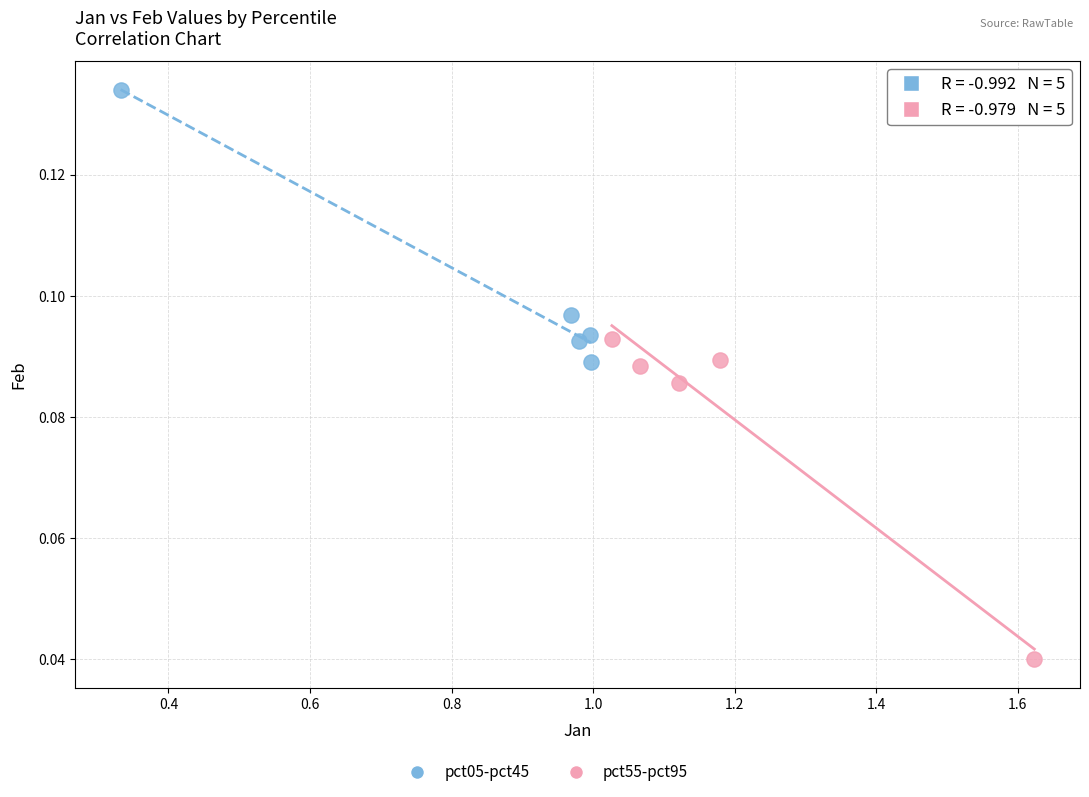

Which series has the largest Y range (max minus min)?

pct55-pct95